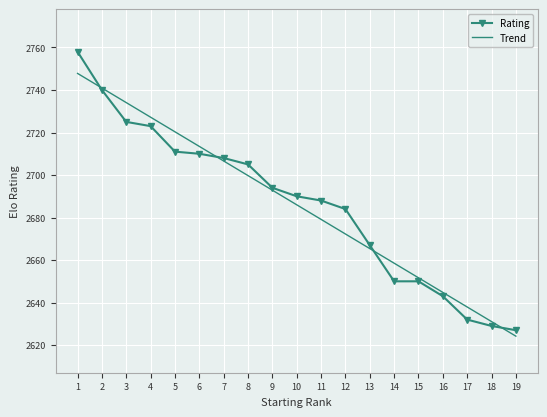

What is the spread (max minus min) of values at 12?

11.7